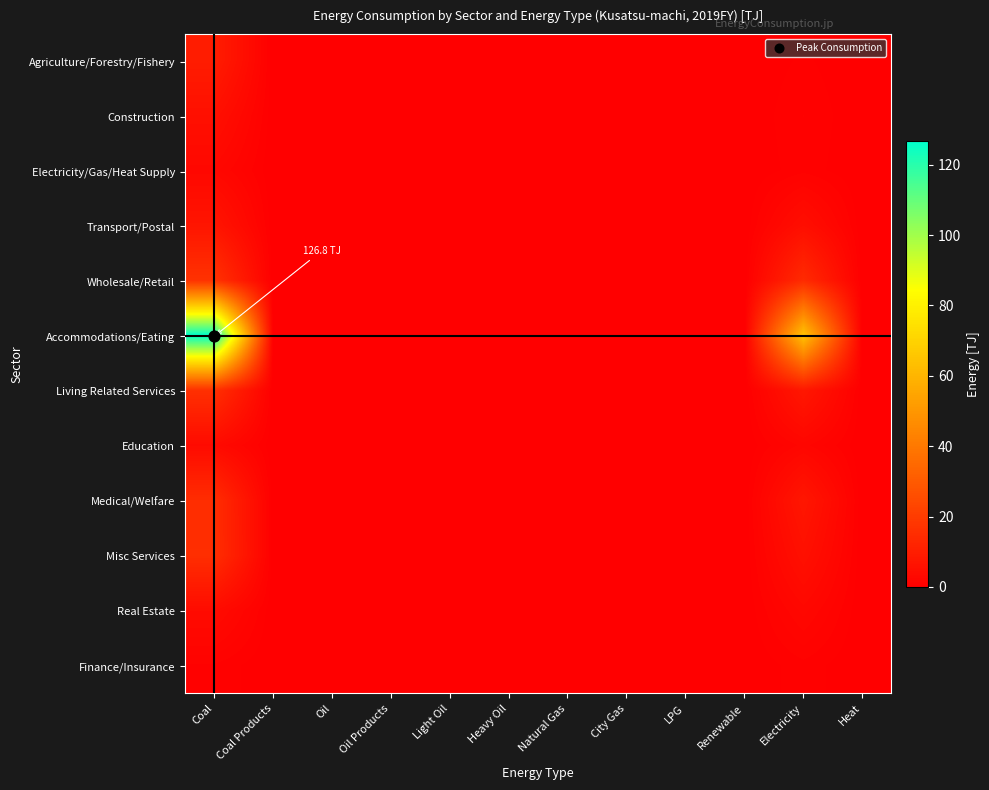

At how many categories does at least one series exceed 14?

2